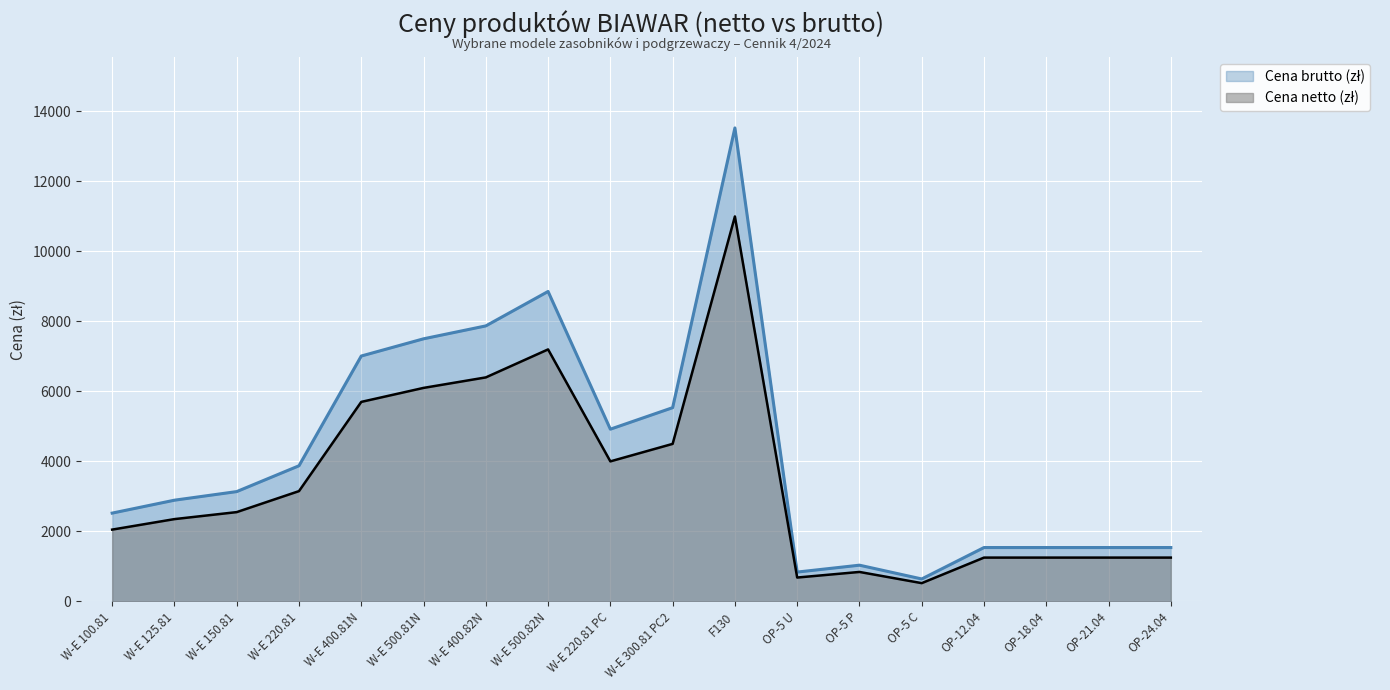

True or false: Cena brutto (zł) and Cena netto (zł) cross at least once.

False